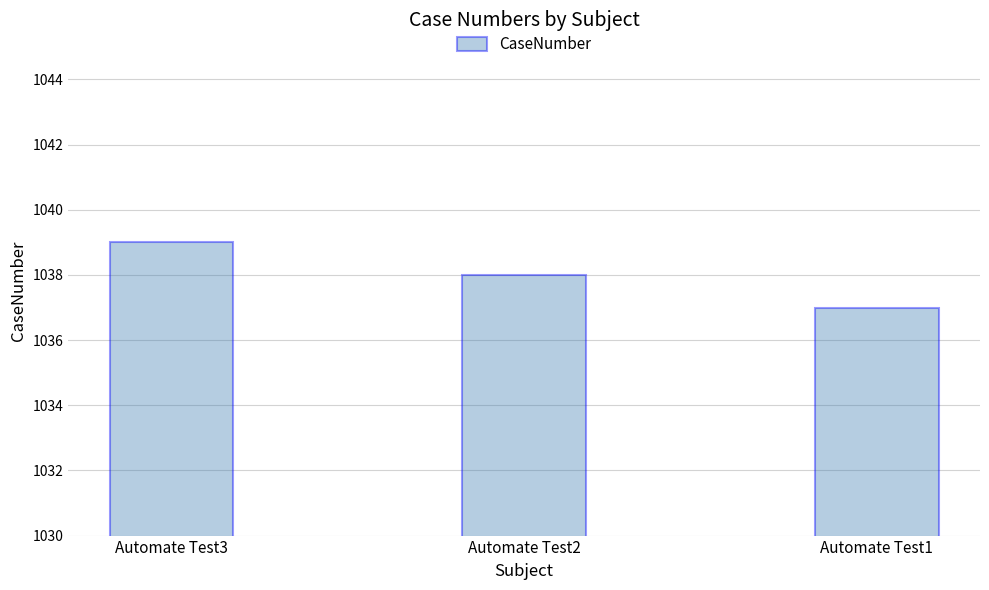

Rank the categories by value from highest to lowest.

Automate Test3, Automate Test2, Automate Test1